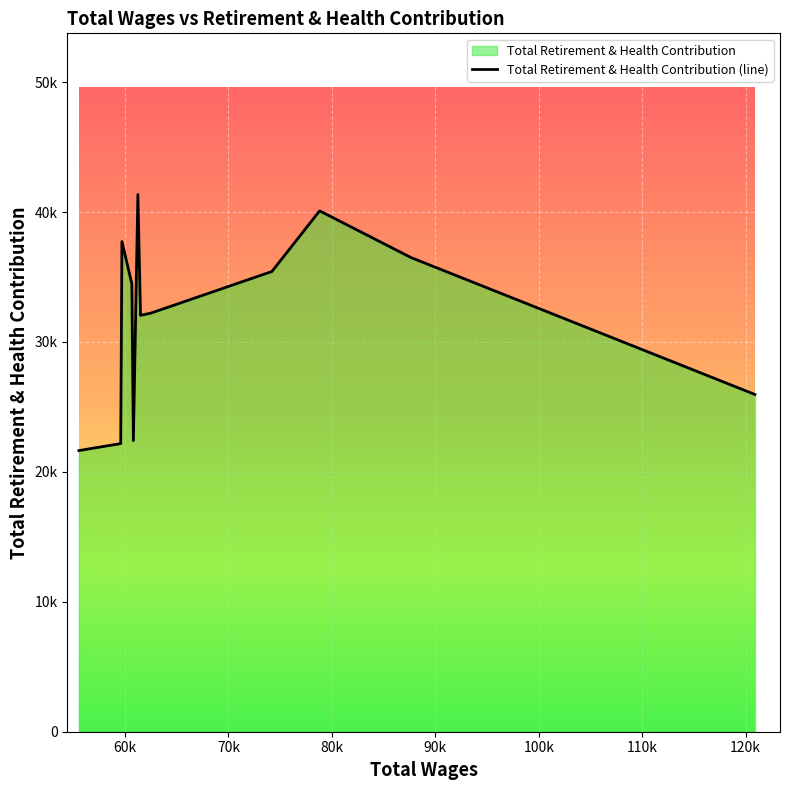

What is the difference between the maximum and minimum values?

19710